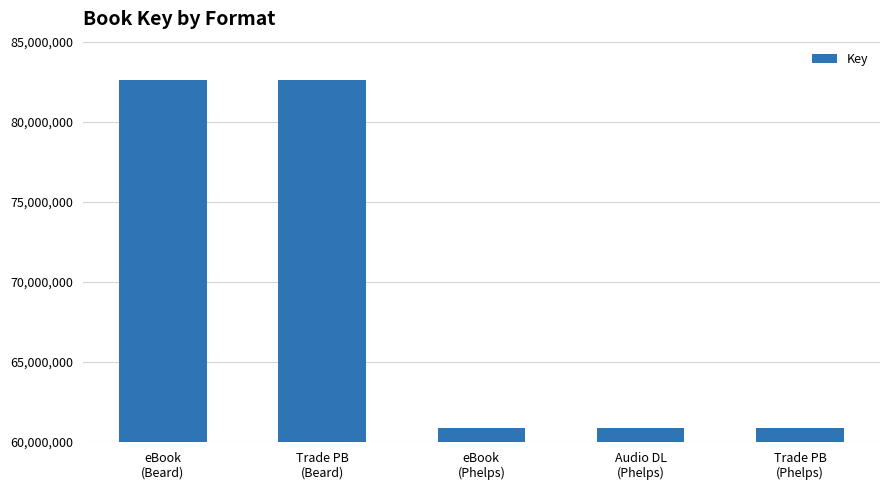

The chart shows a value of 60892694 at eBook
(Phelps). True or false?

True